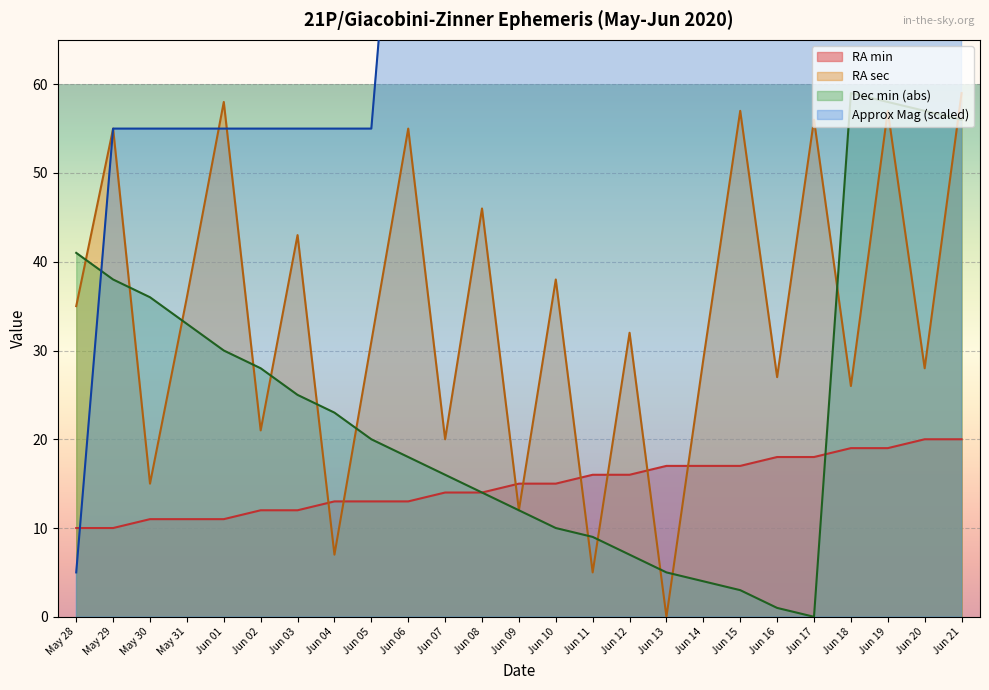

What is the sum of the RA min values at Jun 18 and Jun 12?

35